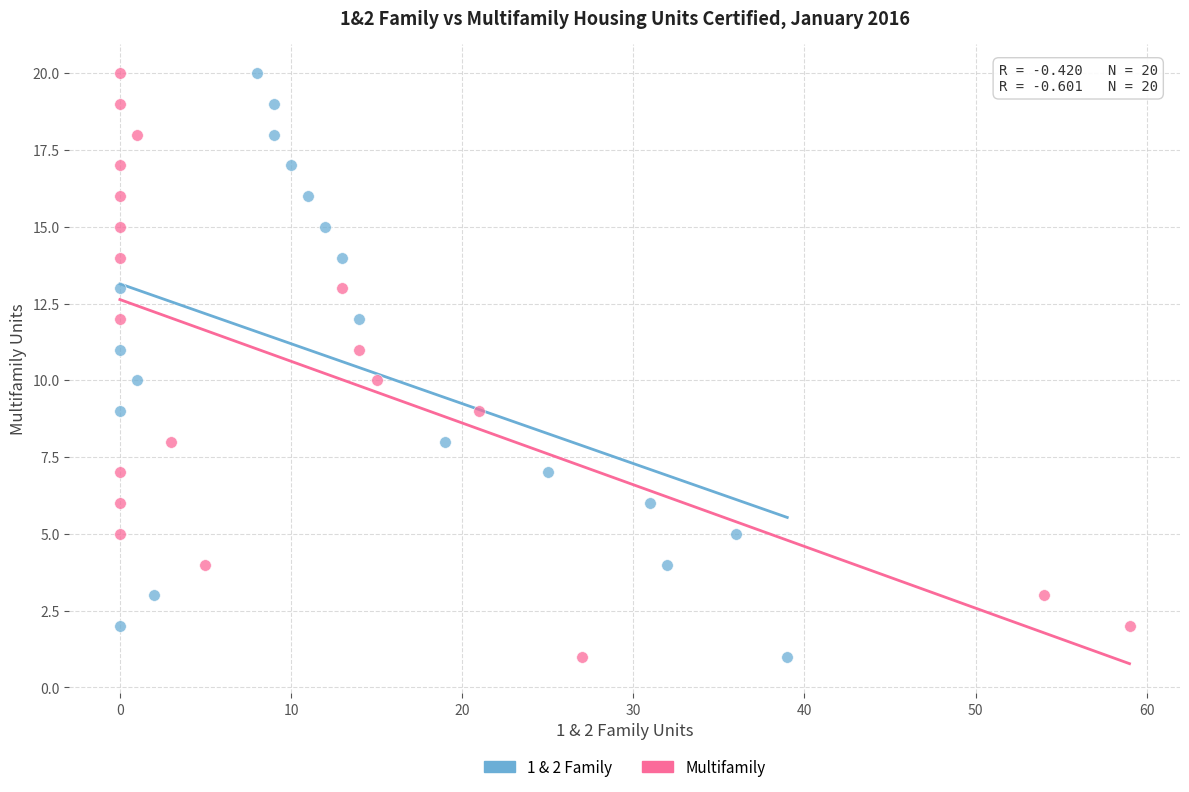

What are all the series names shown in the legend?

1 & 2 Family, Multifamily